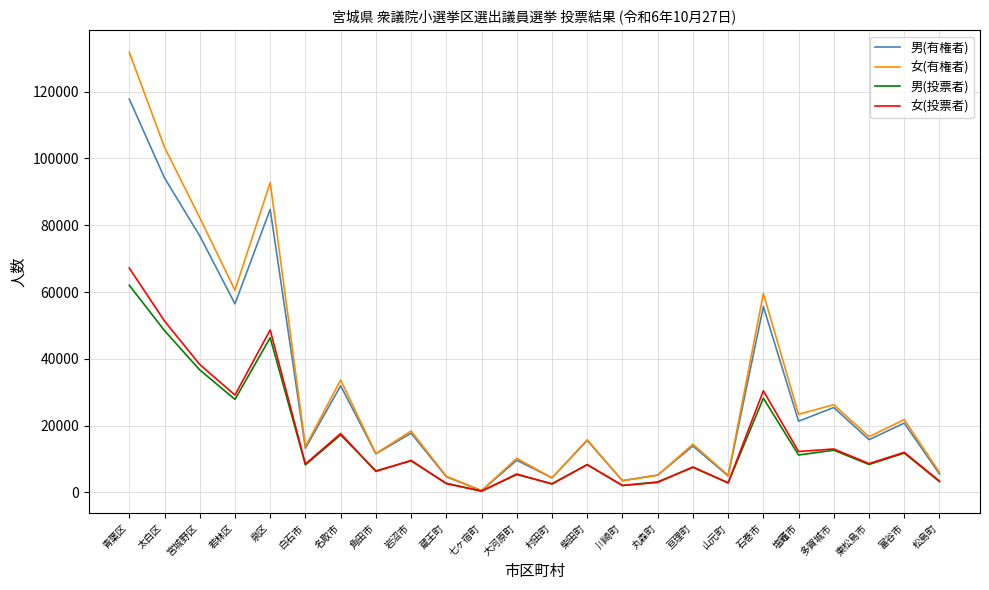

Between 白石市 and 石巻市, which series saw the biggest shift?

女(有権者)